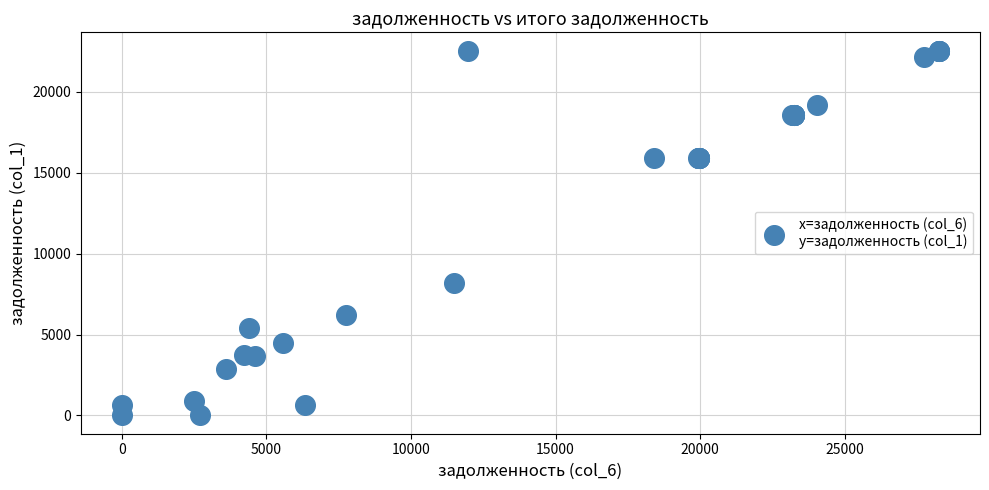

What Y value in the scatter plot is closest to 11280?

8161.2